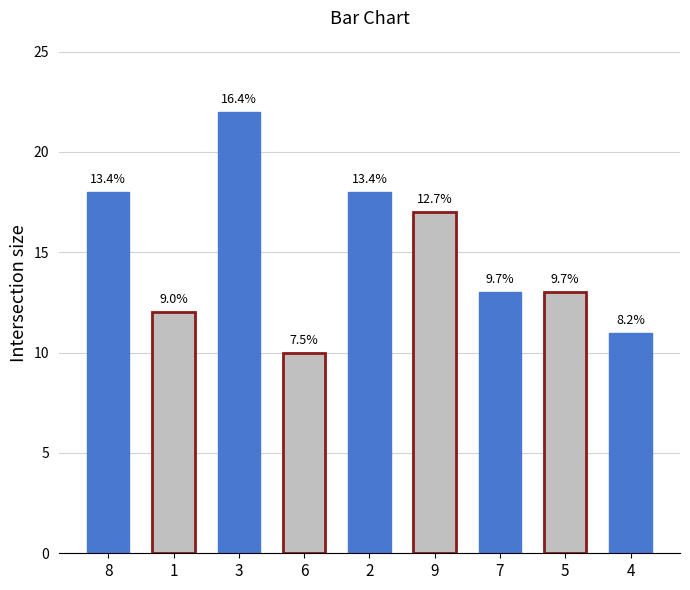

How many bars are there in total?

9